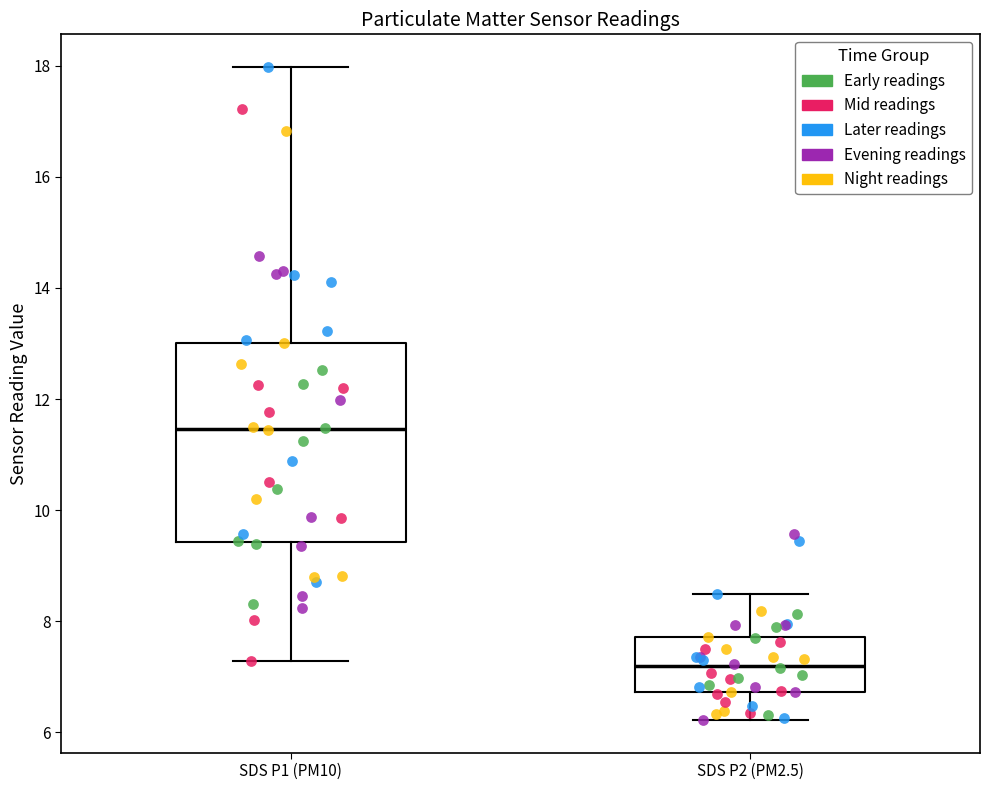

Where does the median line of the box for SDS P1 (PM10) sit on the y-axis? The values are not printed on the chart, so give them approximately, as read against the axis.

11.4